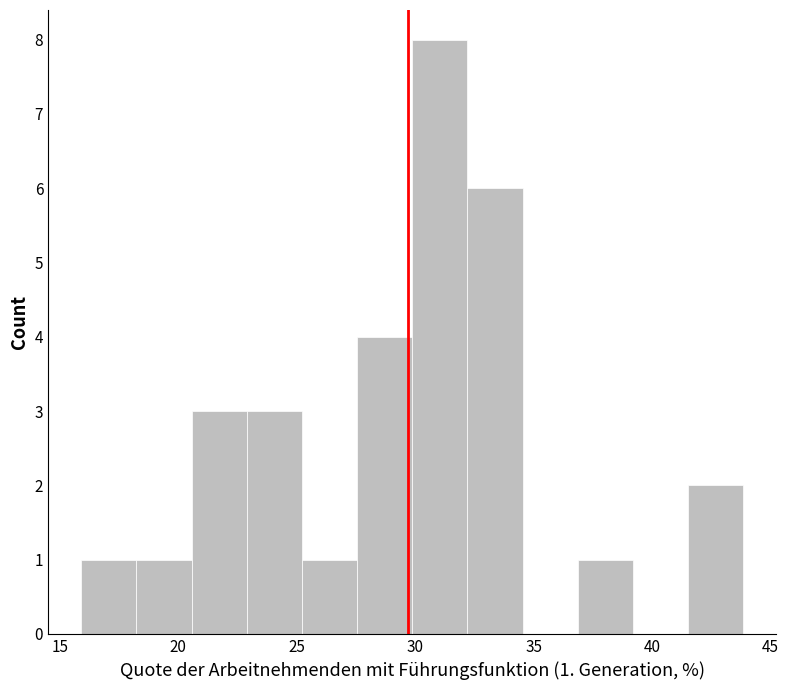

Over which range of the x-axis is the bar tallest?

30.0 to 32.0